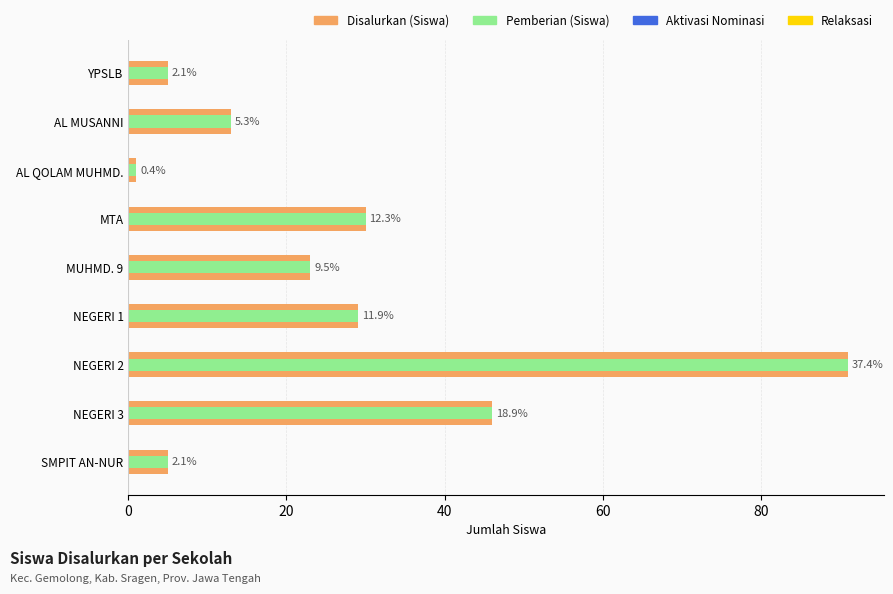

Reading left to right, what are all the values shown in this chart?

Disalurkan (Siswa): 5	13	1	30	23	29	91	46	5
Pemberian (Siswa): 5	13	1	30	23	29	91	46	5